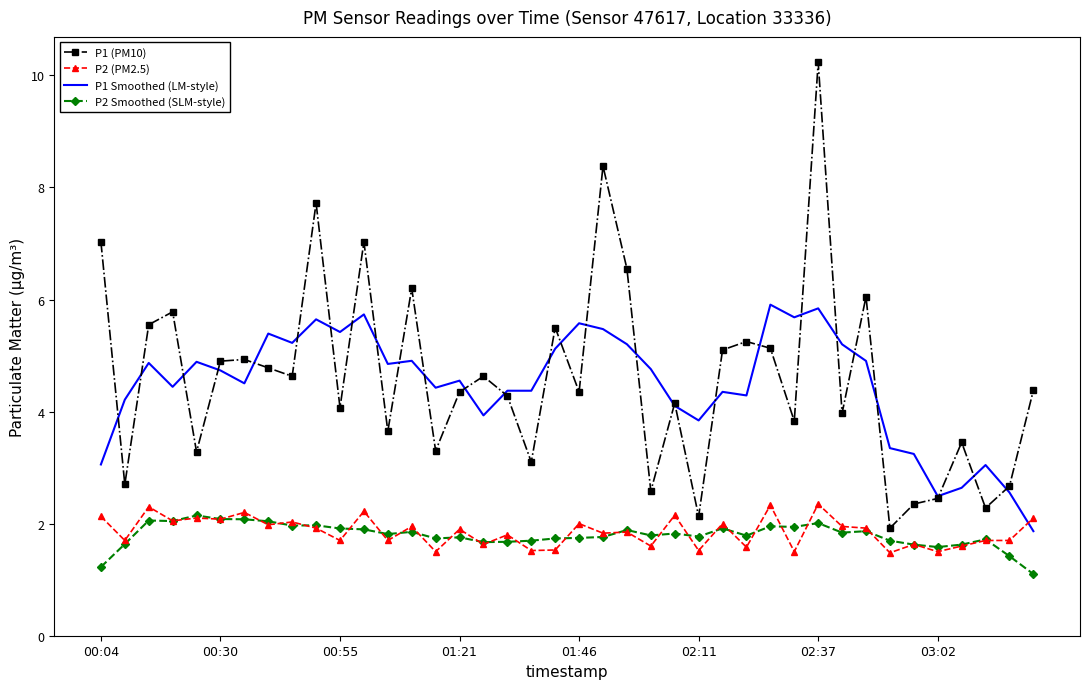

What is the minimum value for P1 (PM10)?

1.9